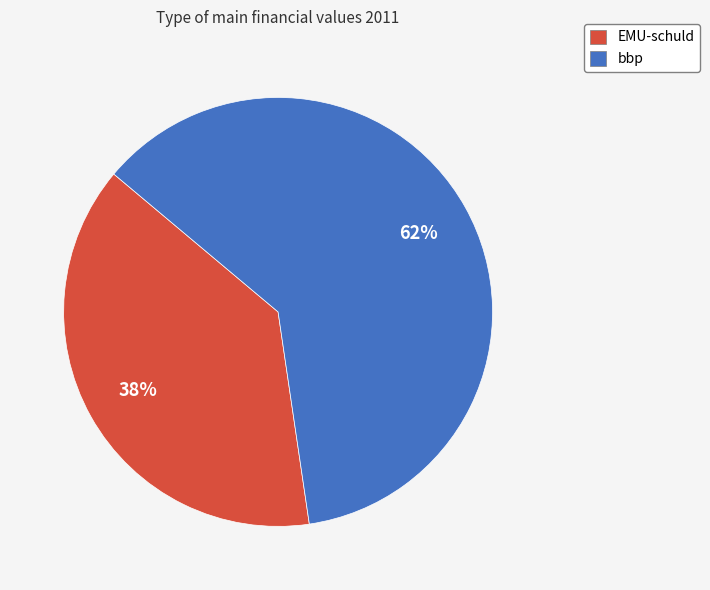

Which slice represents more than half of the pie?

bbp